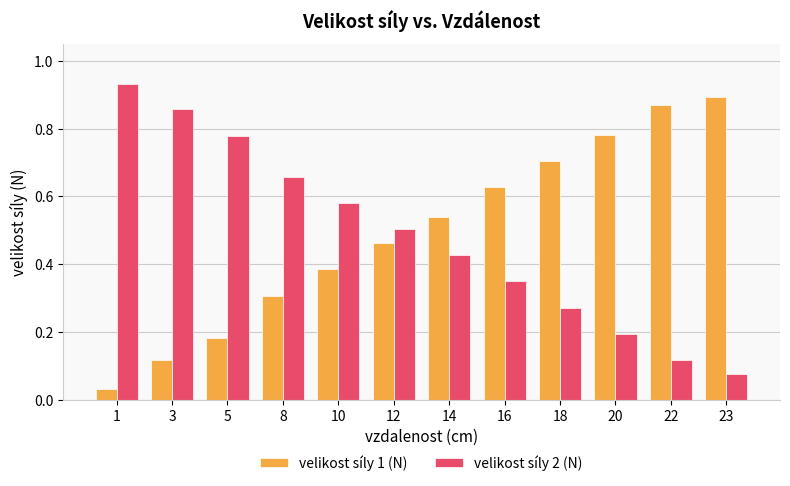

Which series has the largest total across all categories?

velikost síly 1 (N)